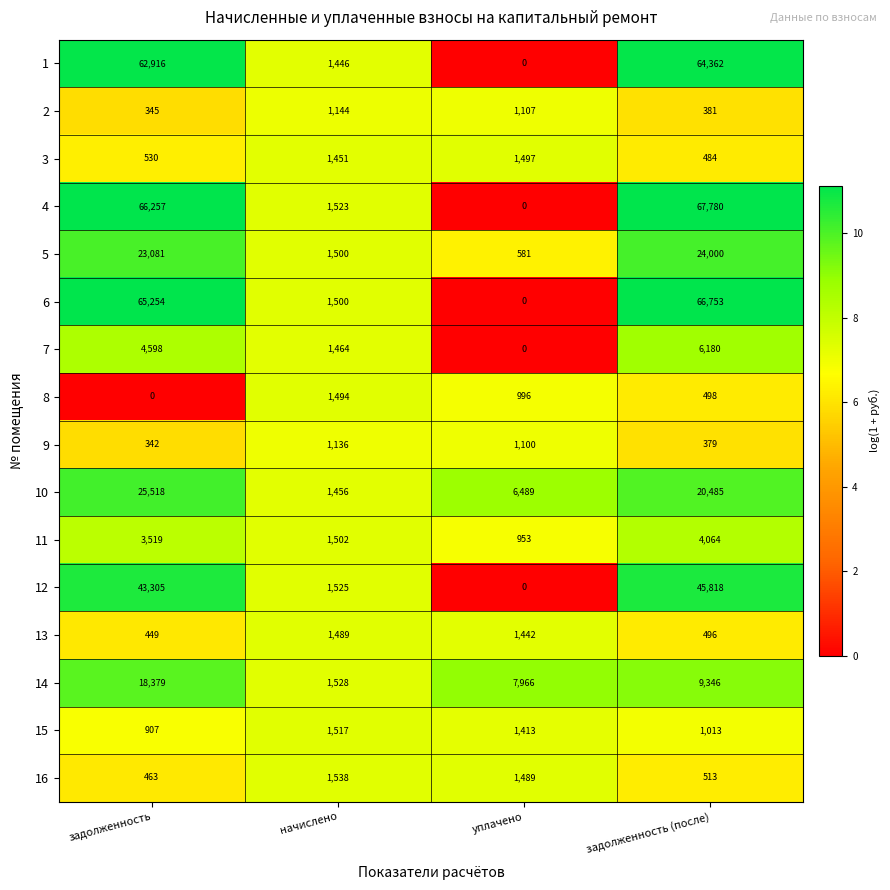

At which label is 15 closest to 1212?

задолженность (после)